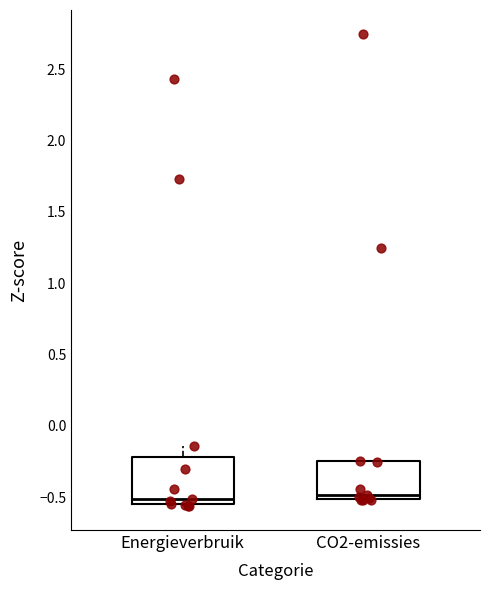

Reading left to right, read every box against the y-axis: the position of its median line, the range the box covers, and the ends of its whiskers. The values are not printed on the chart, so give them approximately, as read against the axis.

Energieverbruik: median -0.50, box -0.55 to -0.20, whiskers -0.55 to -0.15
CO2-emissies: median -0.50 (just above the box's lower edge), box -0.50 to -0.25, whiskers -0.50 to -0.25